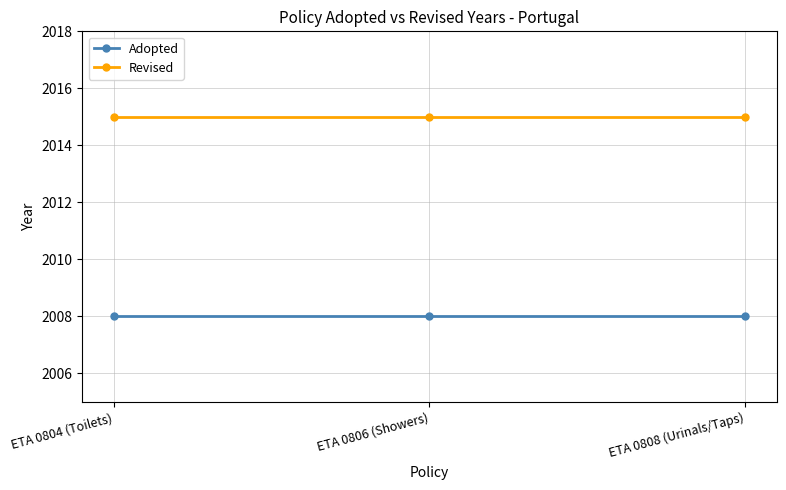

What is the smallest value displayed?

2008